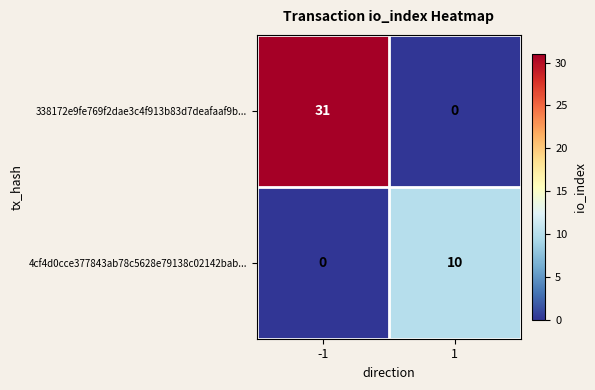

Is it true that 4cf4d0cce377843ab78c5628e79138c02142bab... equals 3 at 1?

False